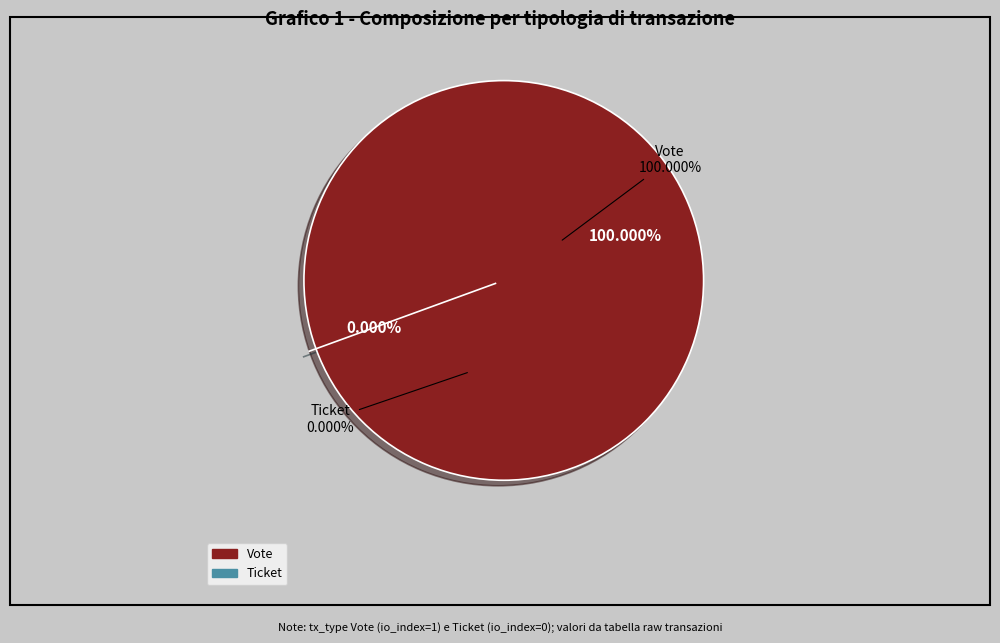

What portion of the pie excludes Ticket?

100.0%